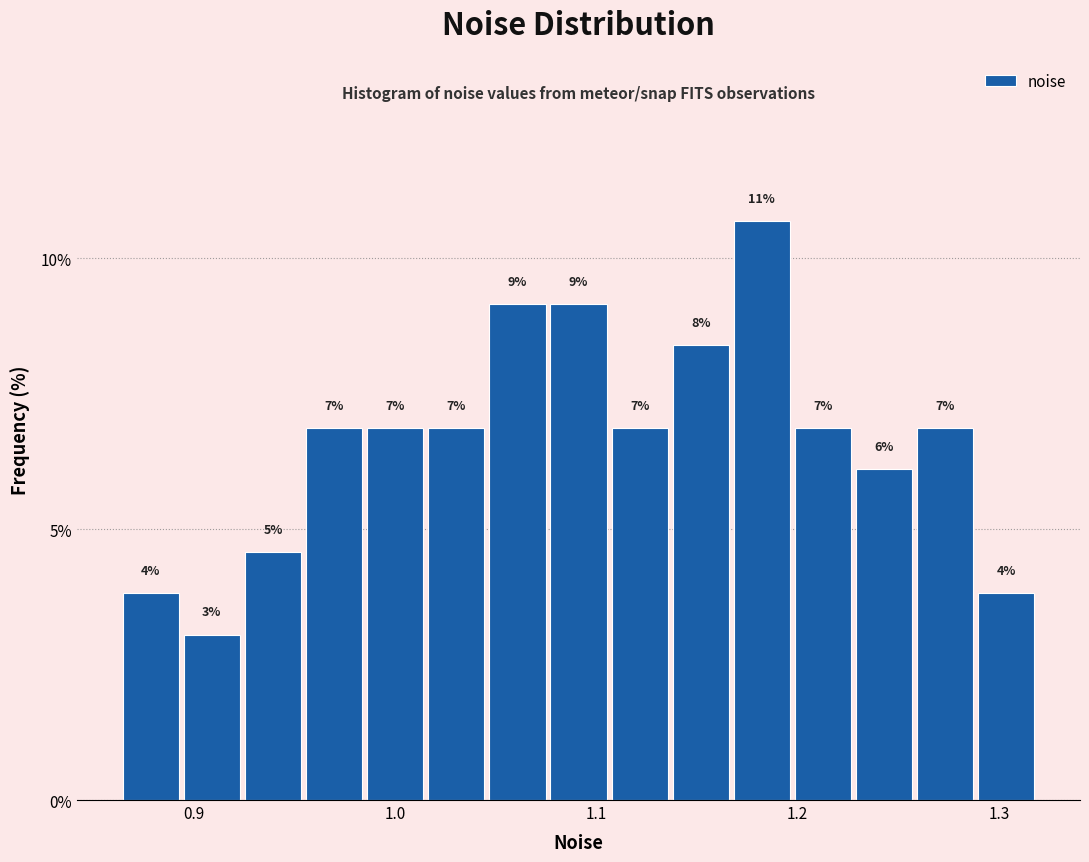

Around what value on the x-axis is the tallest bar? Give the approximate position of its centre, as read against the axis.

1.18